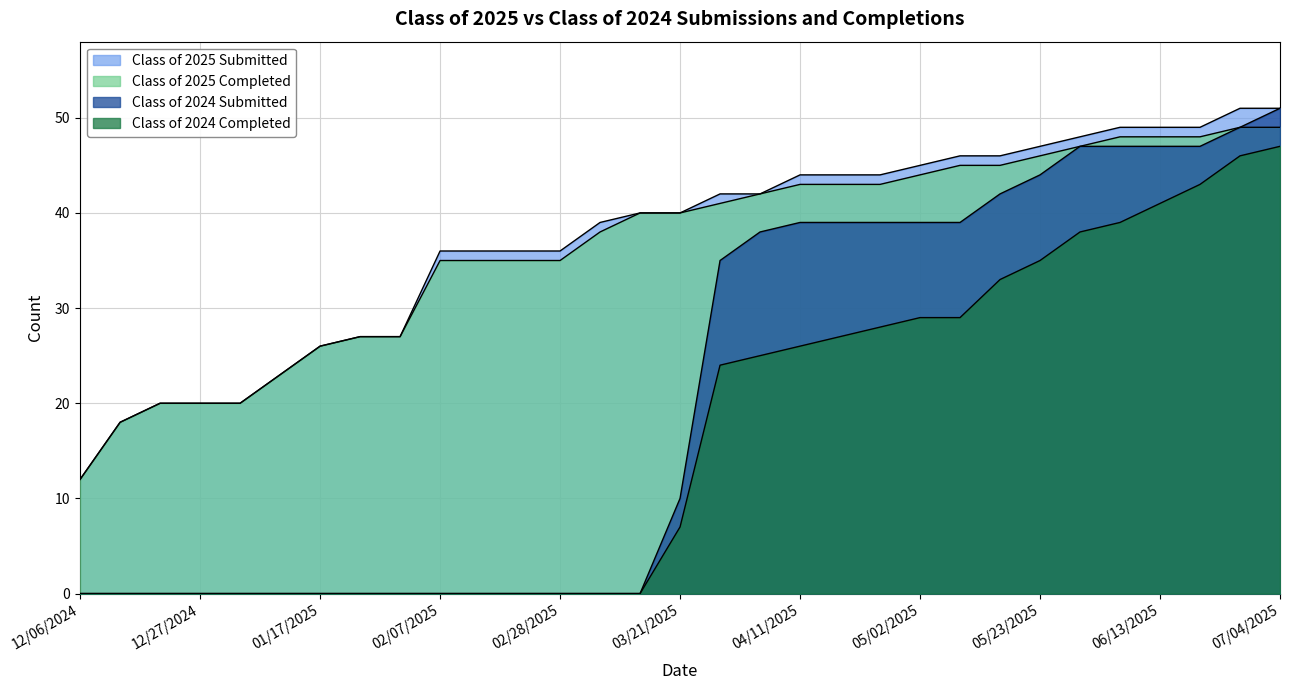

True or false: Class of 2025 Completed and Class of 2024 Completed cross at least once.

False